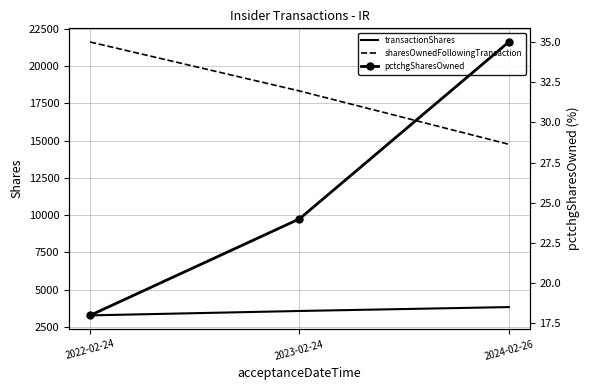

What is the difference between the highest and lowest values at 2022-02-24?

21599